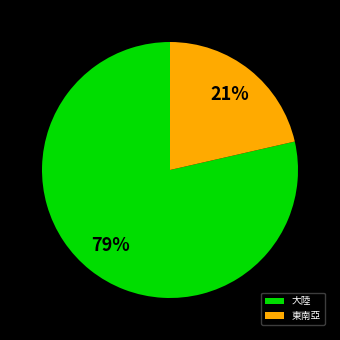

Does any single category account for the majority?

Yes